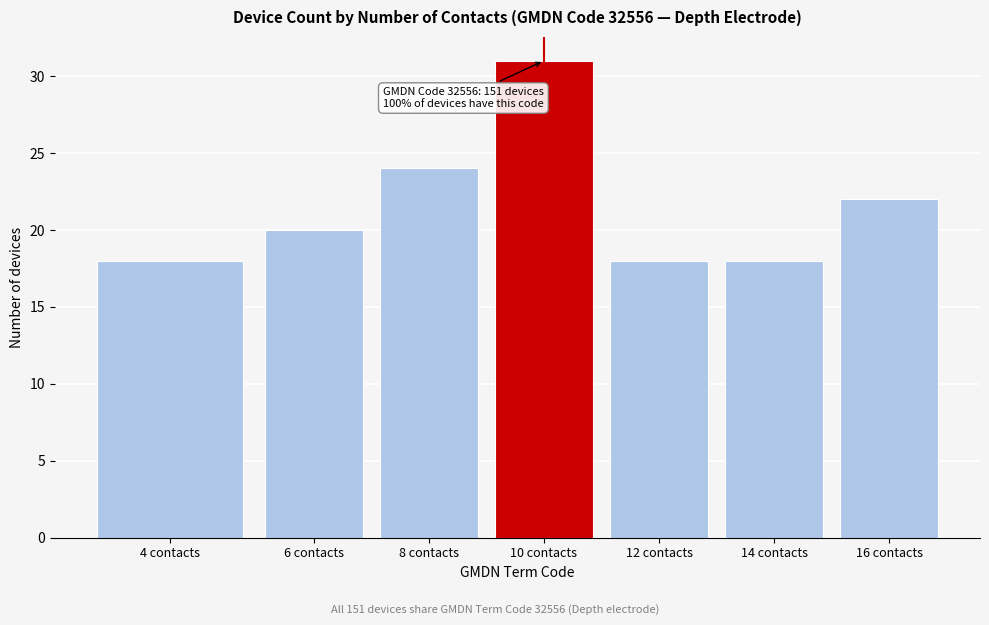

Reading left to right, transcribe all the data shown in this chart.

18	20	24	31	18	18	22